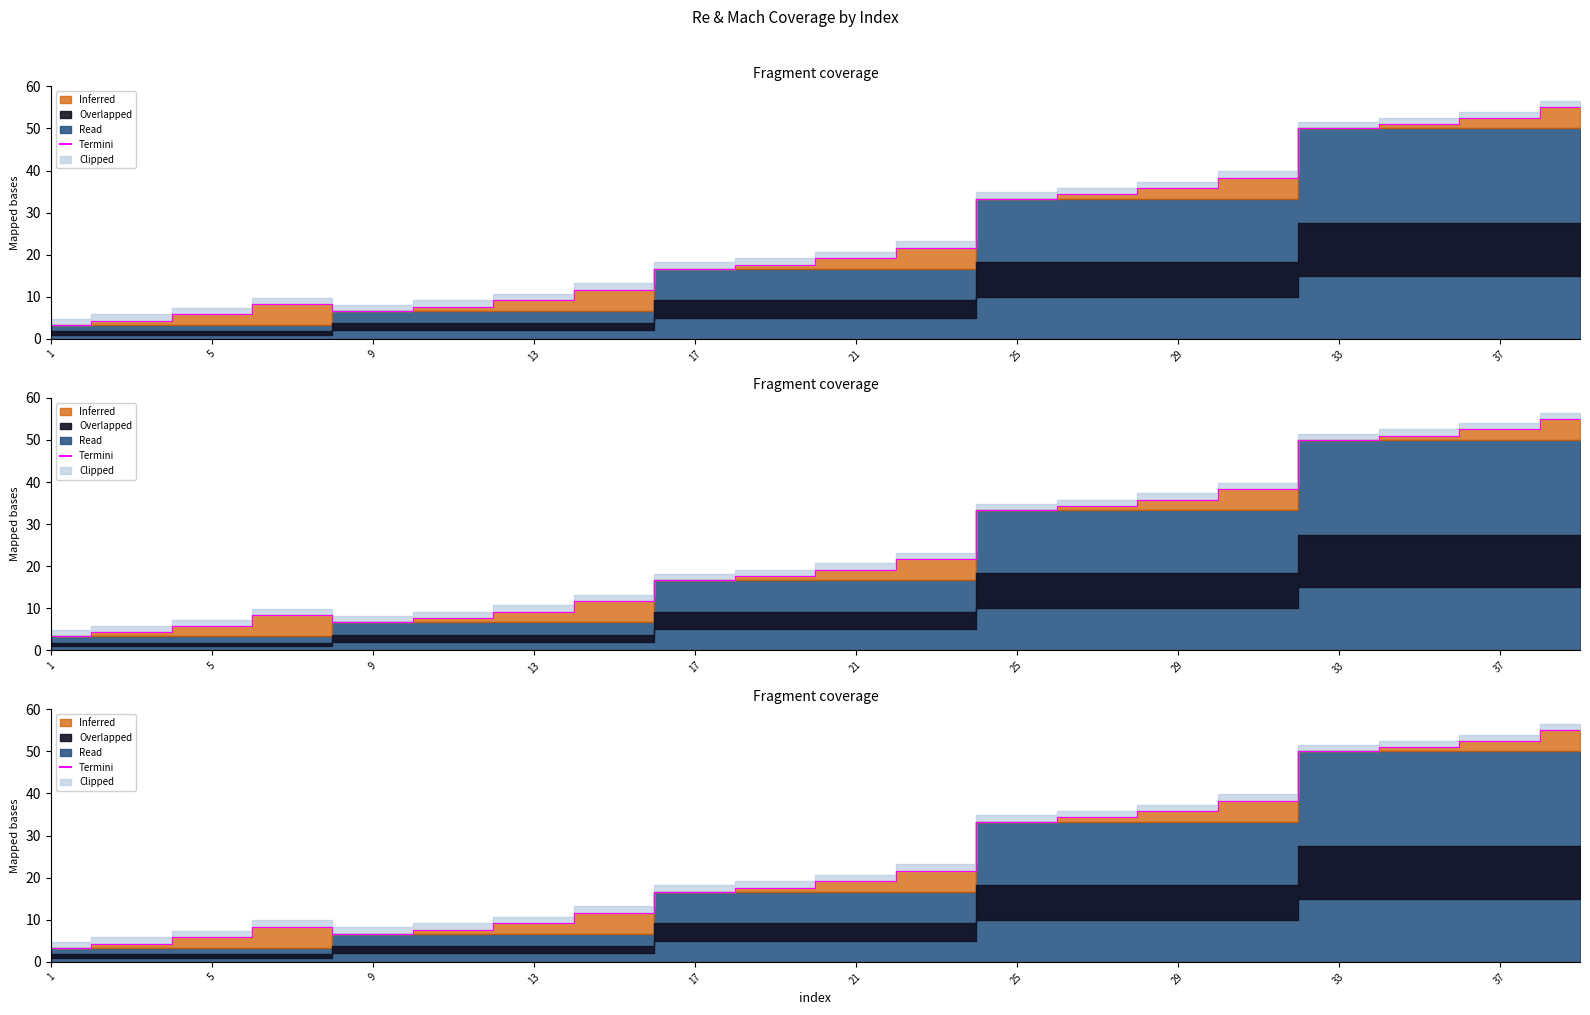

What is the ratio of the value at 21 to the value at 5?

3.3